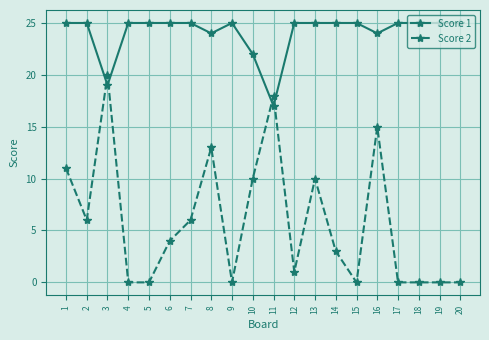

At which category does Score 2 reach its first local peak?

3